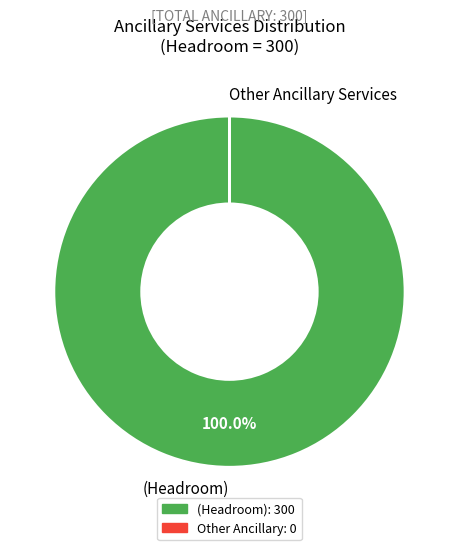

Which slice represents more than half of the pie?

(Headroom)